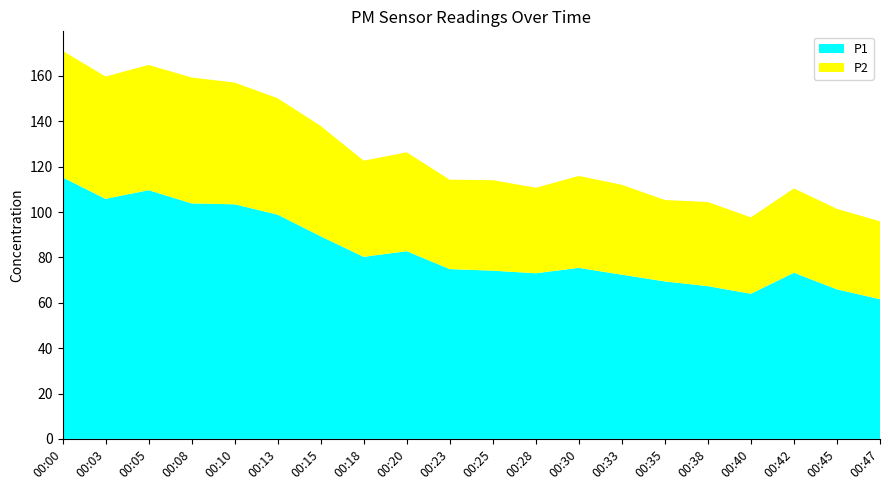

Reading left to right, extract all data points from this chart.

P1: 115.3	105.8	109.7	103.8	103.4	98.9	89.3	80.3	82.8	74.9	74.2	73.0	75.4	72.4	69.4	67.3	64.0	73.3	65.9	61.6
P2: 55.8	53.9	55.2	55.5	53.7	51.3	48.7	42.4	43.6	39.4	39.9	37.7	40.5	39.6	35.9	37.1	33.7	37.2	35.5	34.3